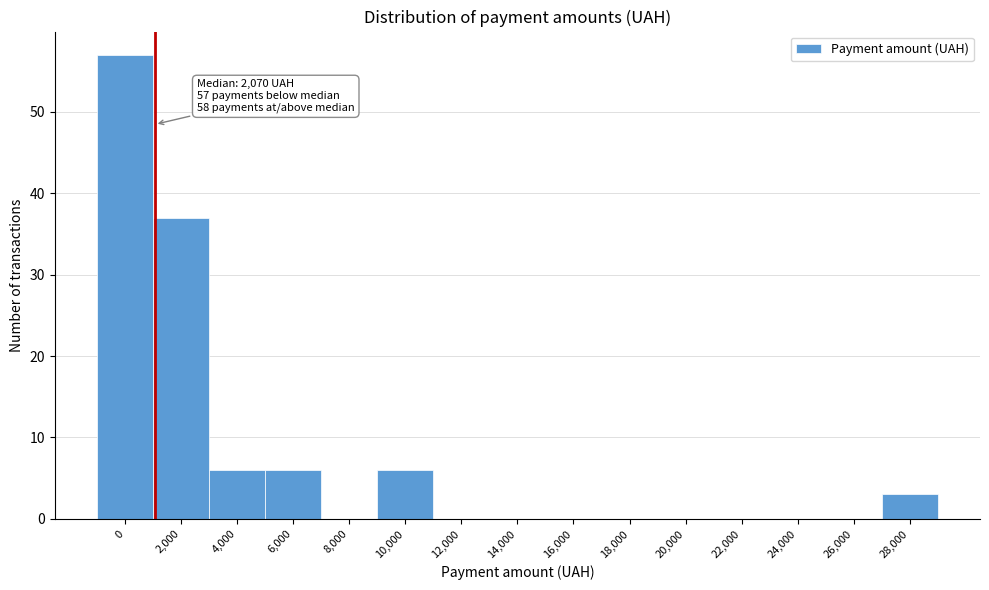

Reading left to right, what are all the values shown in this chart?

0=57	2,000=37	4,000=6	6,000=6	8,000=0	10,000=6	12,000=0	14,000=0	16,000=0	18,000=0	20,000=0	22,000=0	24,000=0	26,000=0	28,000=3